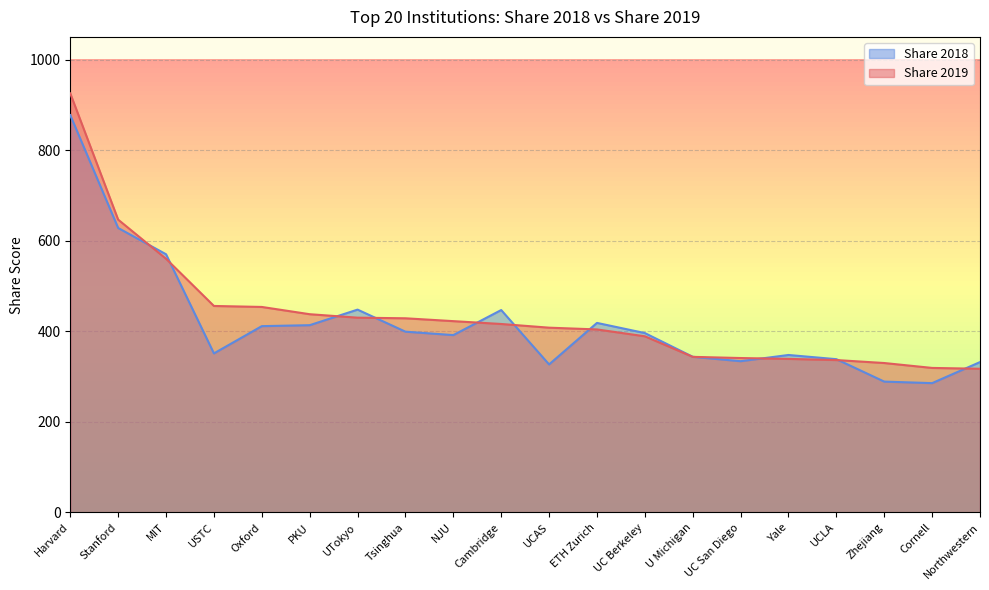

Rank the series by their maximum value, from lowest to highest.

Share 2018, Share 2019